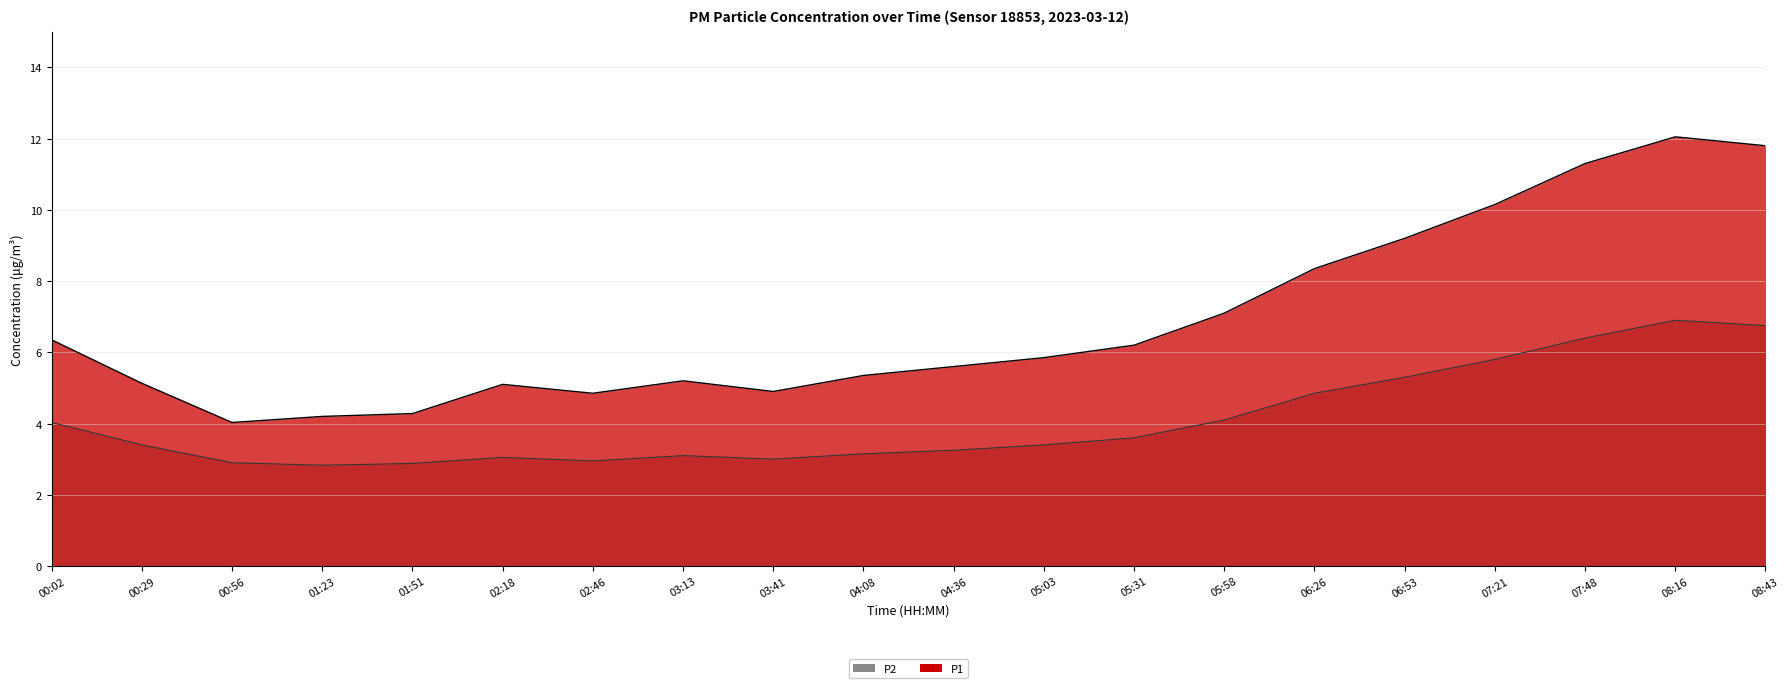

List the series in order of their overall mean, highest first.

P1, P2